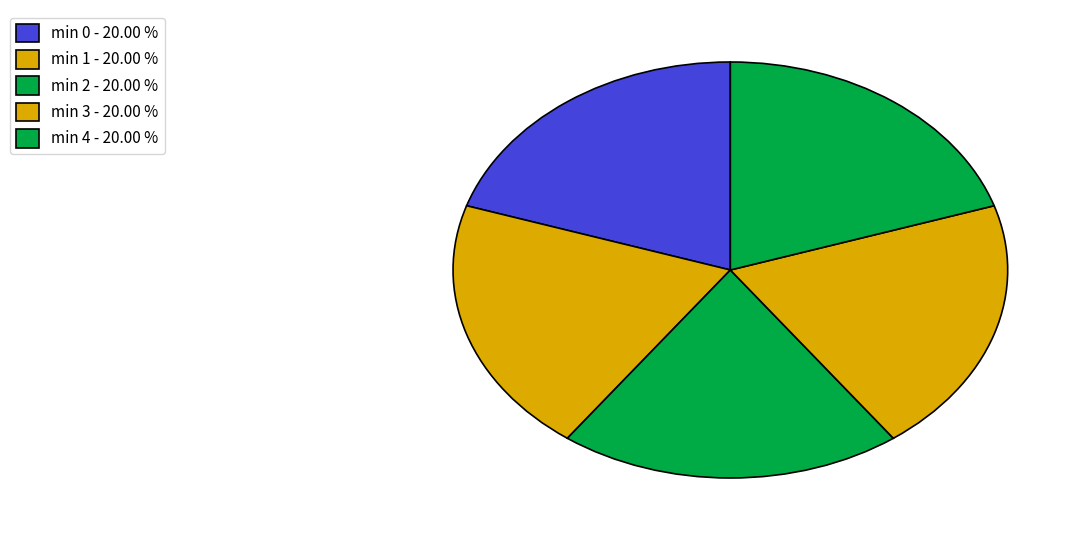

How many segments does this pie chart have?

5